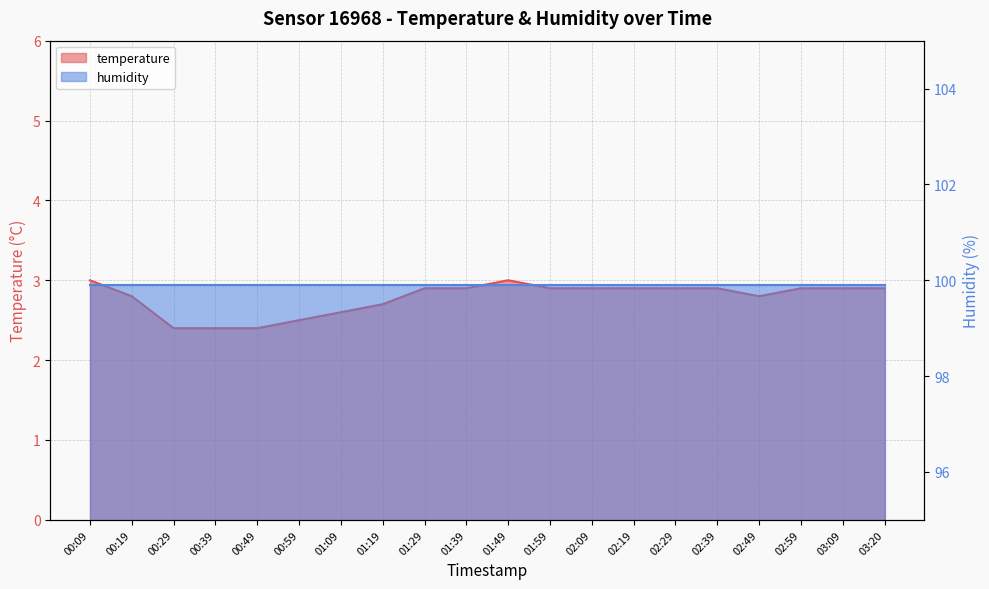

What is the smallest value displayed?

2.4